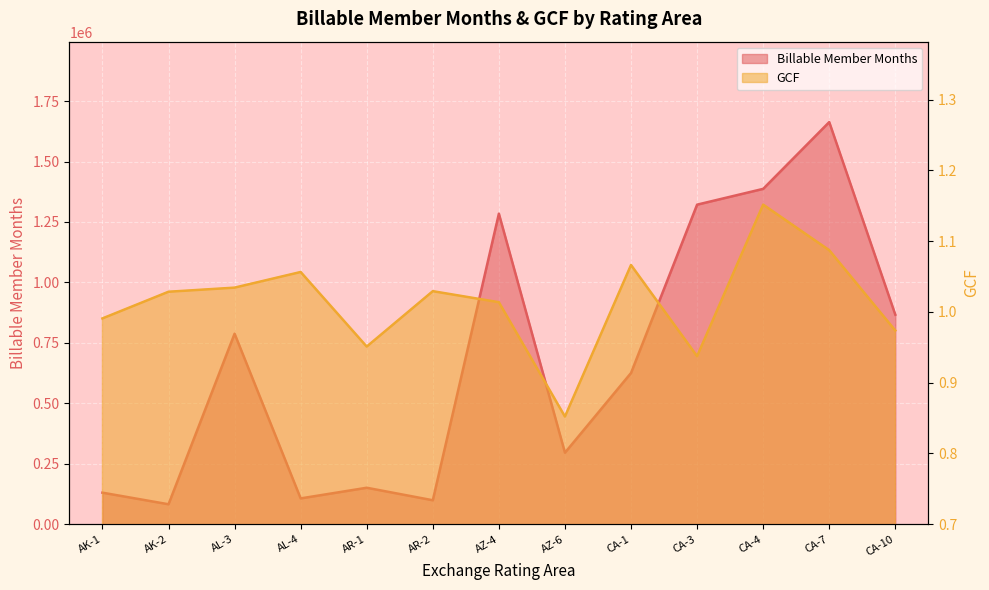

Reading left to right, list all the values displayed in this chart.

Billable Member Months line: 130143.4	82178.1	787760.3	106415.2	150491.4	98760.9	1284234.8	295491.3	625204.8	1321552.0	1386895.1	1663148.7	866312.4
GCF line: 1.0	1.0	1.0	1.1	1.0	1.0	1.0	0.9	1.1	0.9	1.2	1.1	1.0